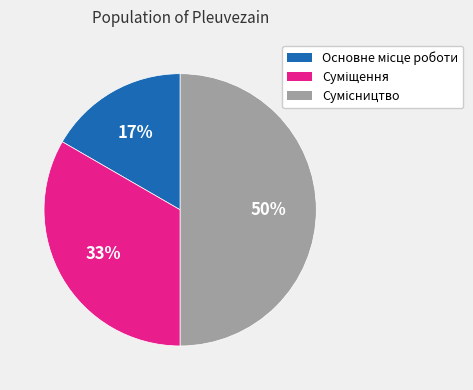

To the nearest percent, what is the difference between the largest and smallest slice percentages?

33%